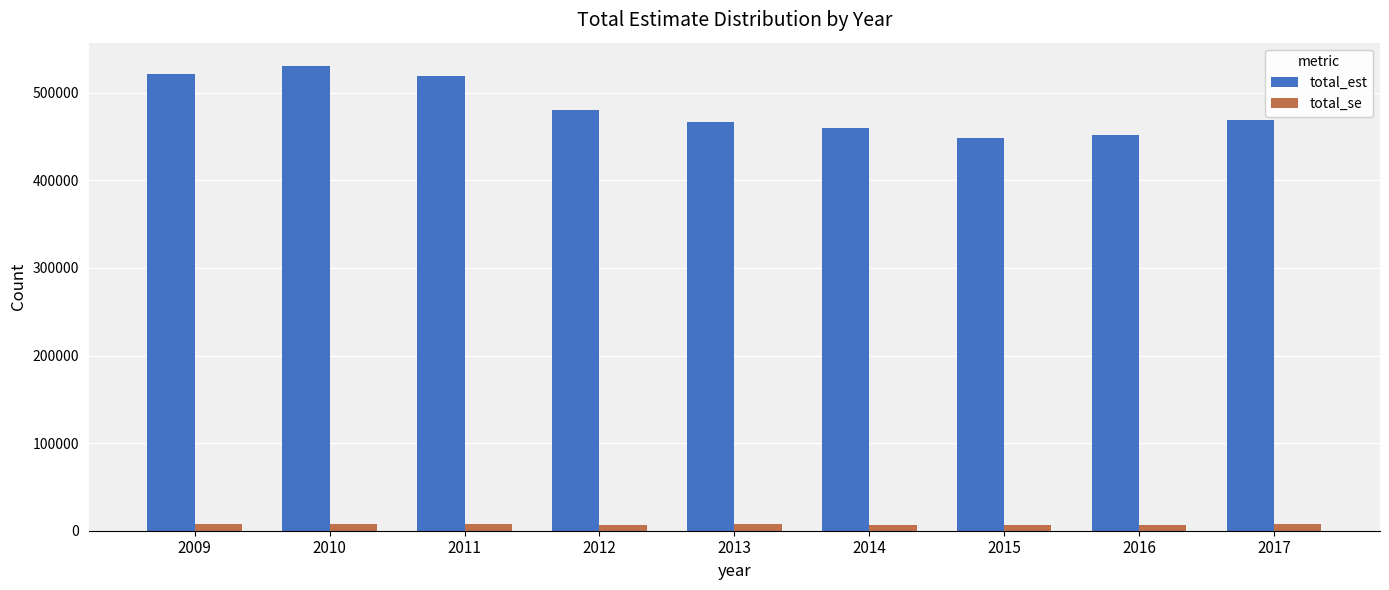

How many data points in total_se are less than 7336?

4